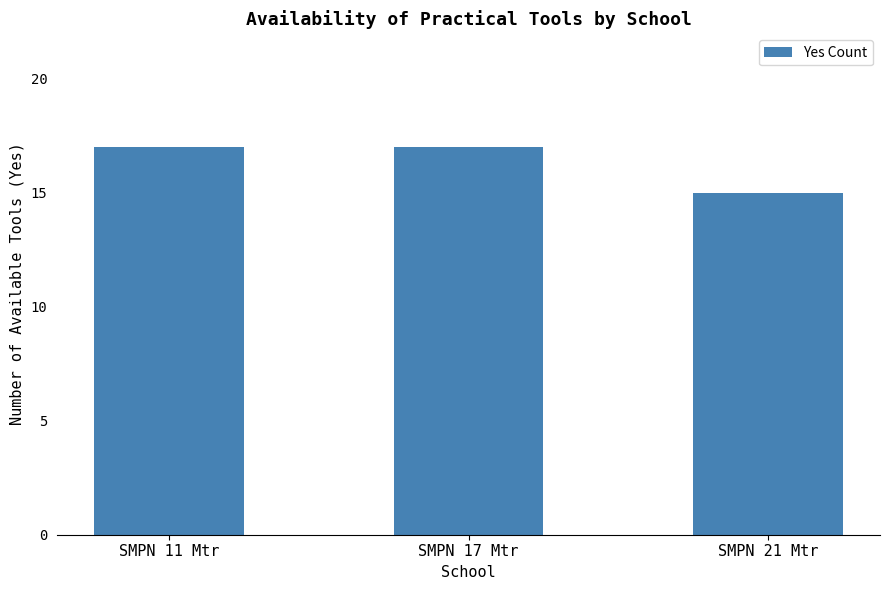

At which category does the chart reach its minimum across all series?

SMPN 21 Mtr